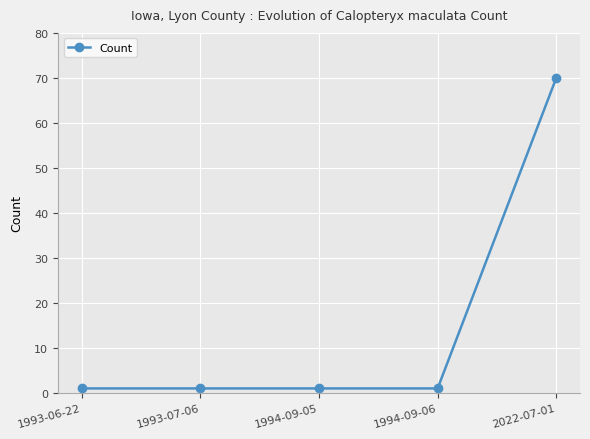

What is the label of the 2nd point from the right?

1994-09-06